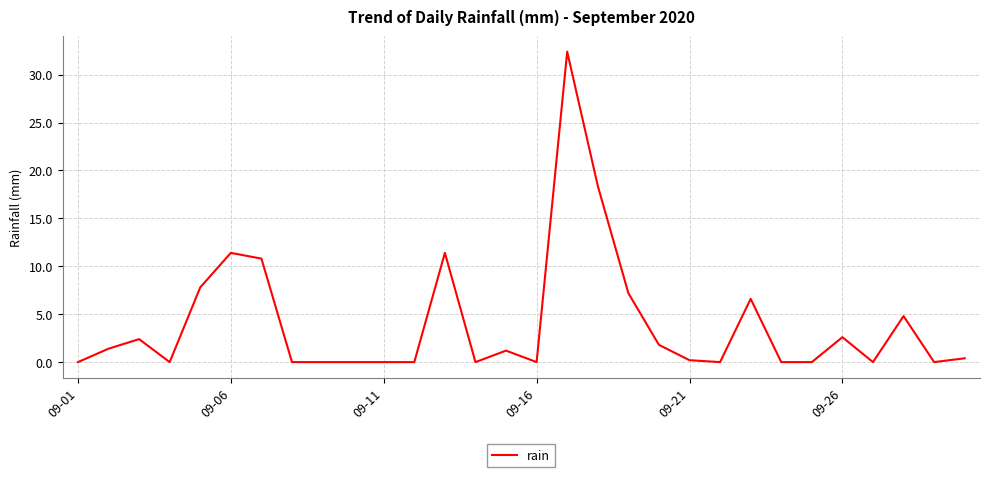

What is the maximum value shown in the chart?

32.4